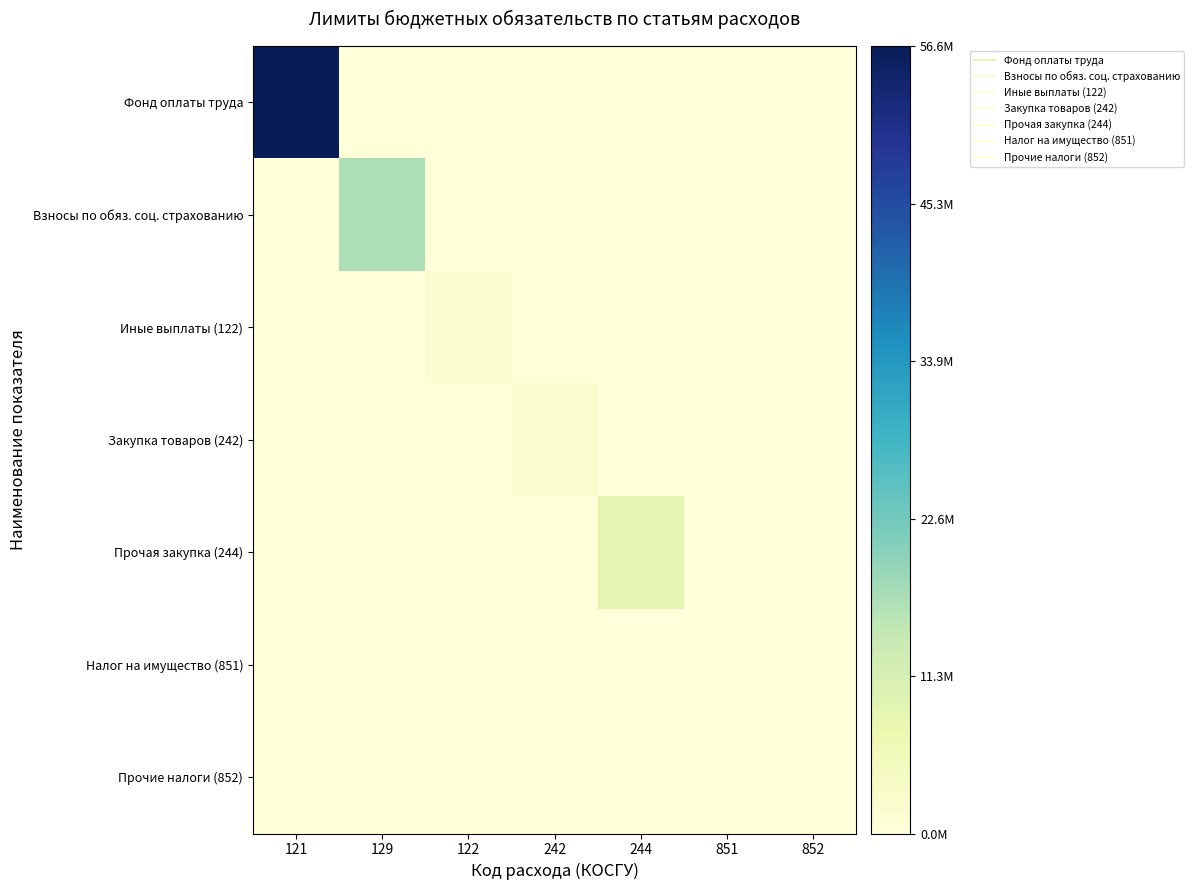

At which category is the sum across all series the highest?

121